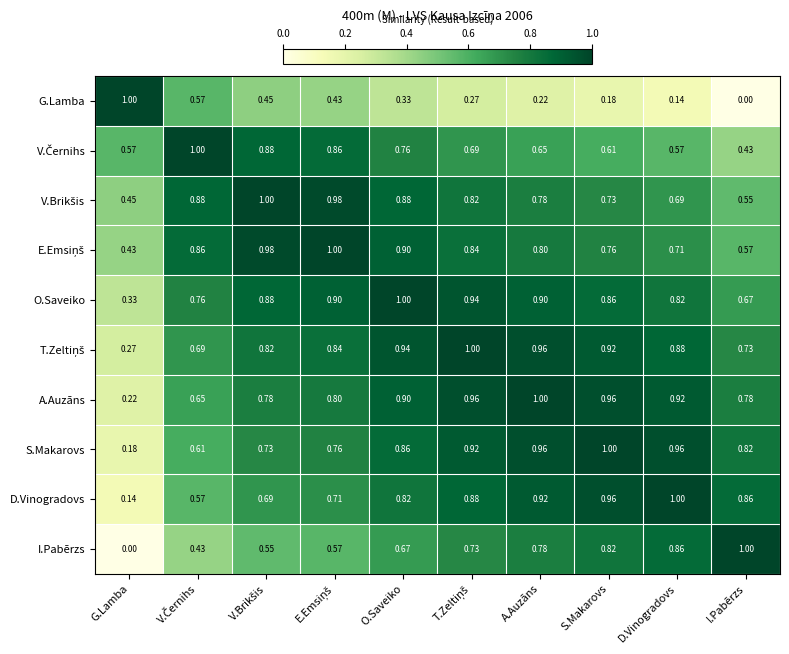

What is the total value across all series at A.Auzāns?

8.0